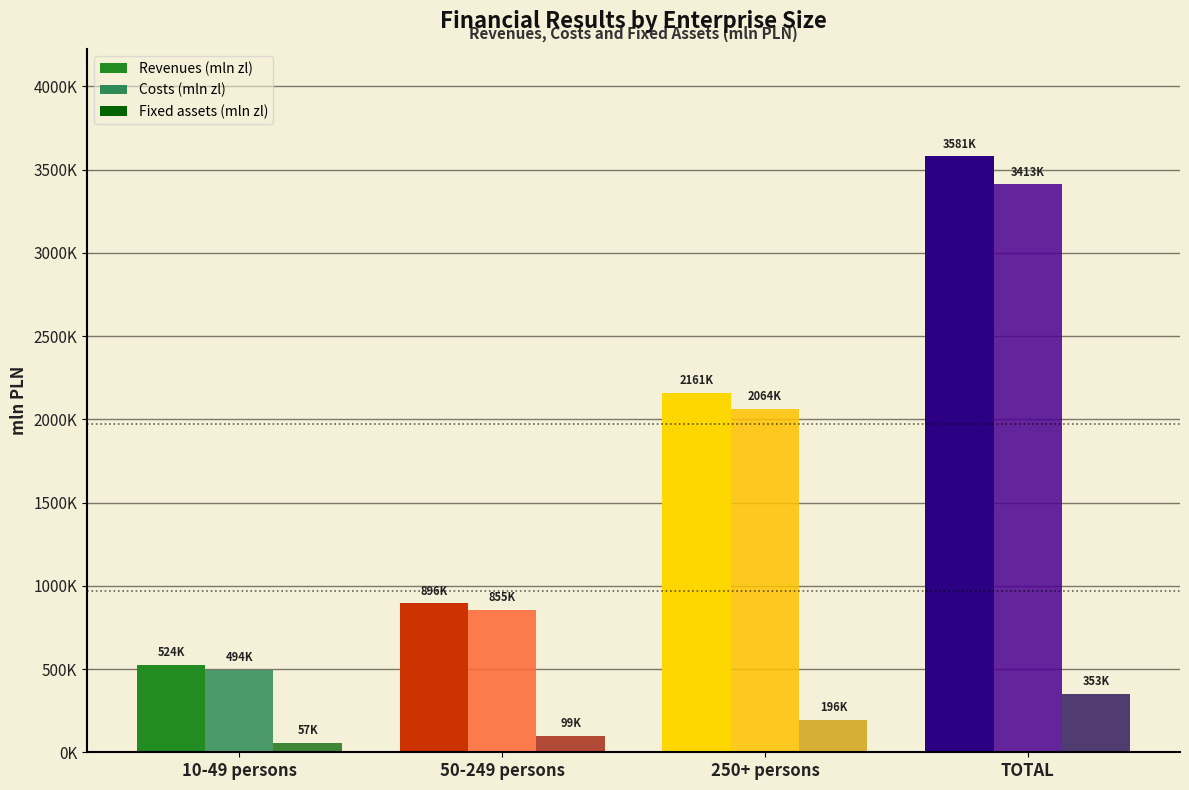

Are the bars grouped side by side (vs. stacked)?

Yes